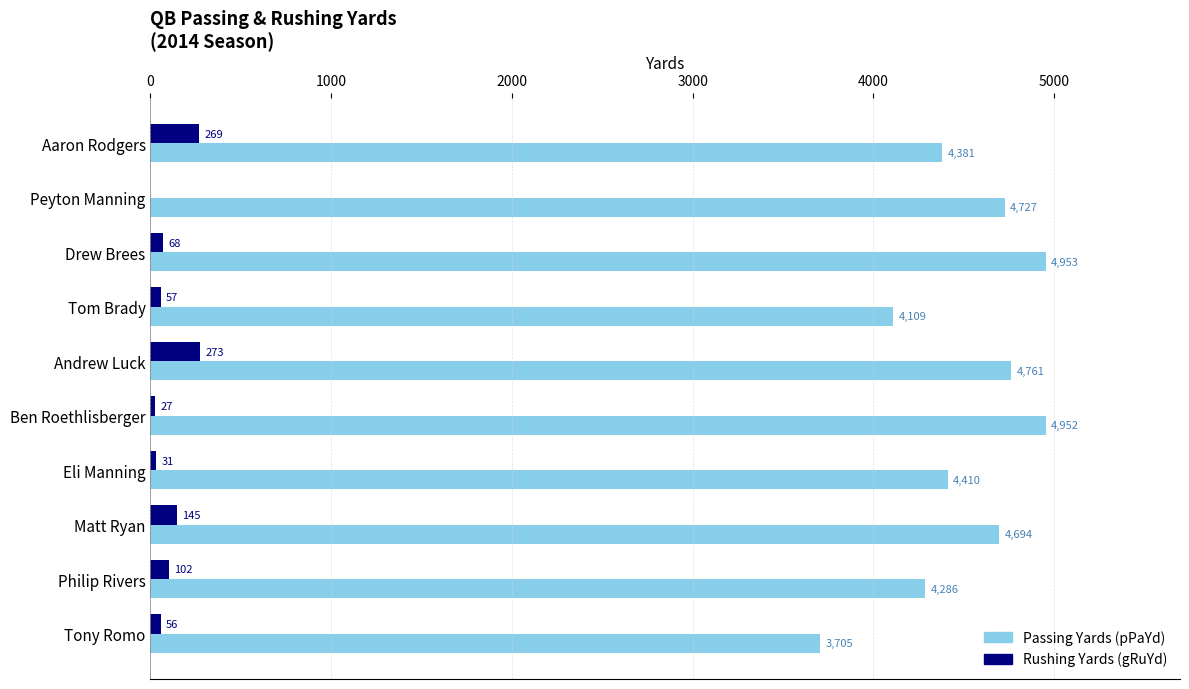

What is the sum of all Passing Yards (pPaYd) values?

44978